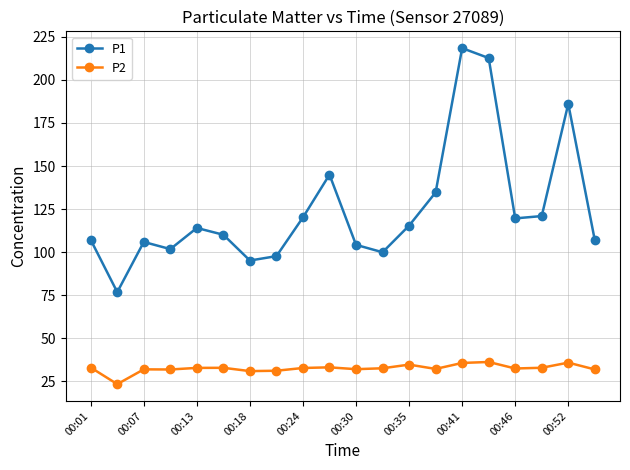

What is the value of the P1 point at the 18th from the left?

121.0